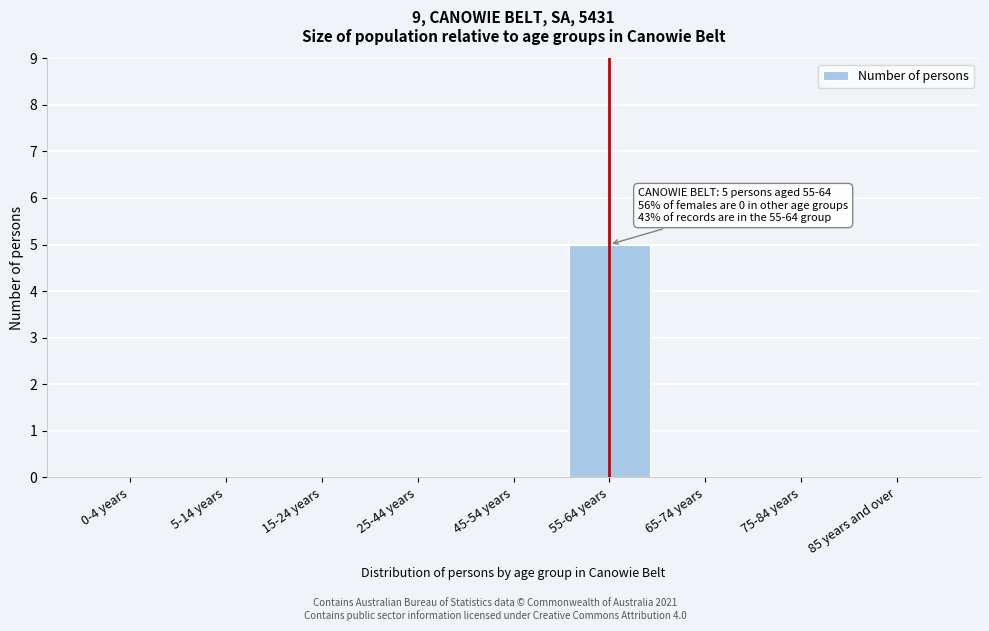

Reading left to right, transcribe all the data shown in this chart.

0-4 years=0	5-14 years=0	15-24 years=0	25-44 years=0	45-54 years=0	55-64 years=5	65-74 years=0	75-84 years=0	85 years and over=0